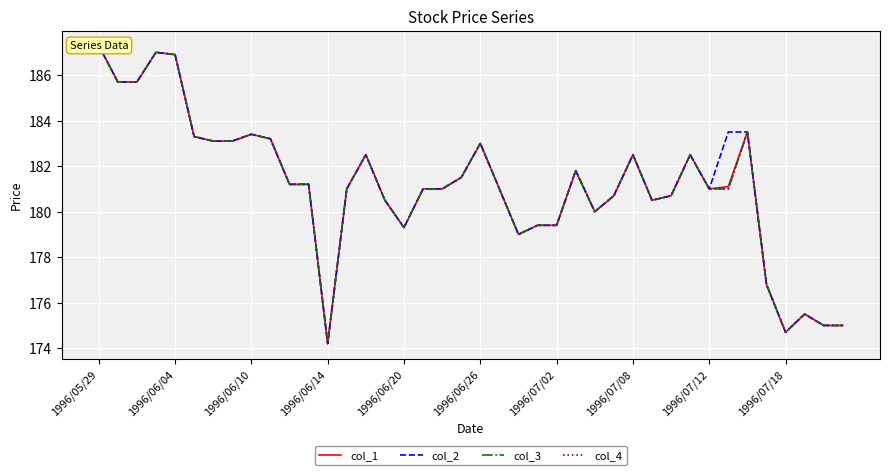

The col_3 series shows 174.7 at 1996/07/18. True or false?

True